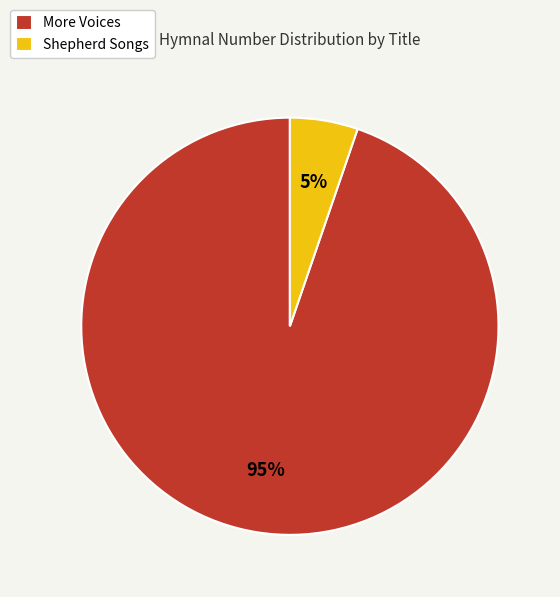

Does Shepherd Songs represent more than half of the total?

No